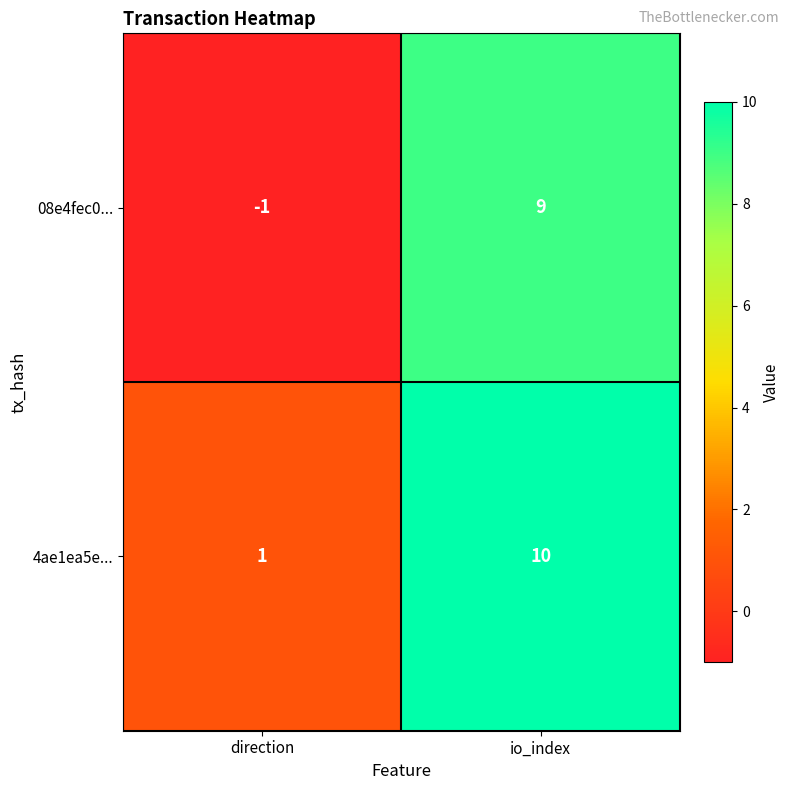

What is the sum of the 4ae1ea5e... values at io_index and direction?

11